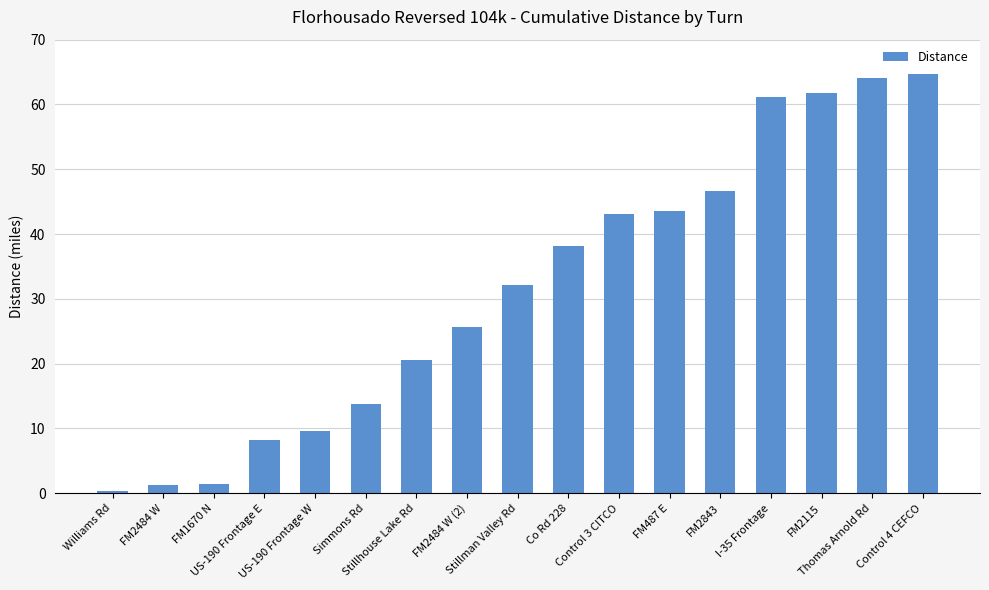

What is the sum of all values?

536.4